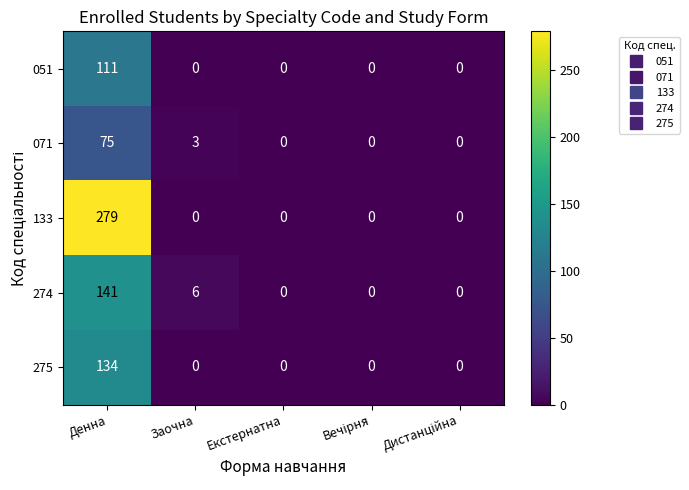

List the series in order of their peak value, highest first.

133, 274, 275, 051, 071